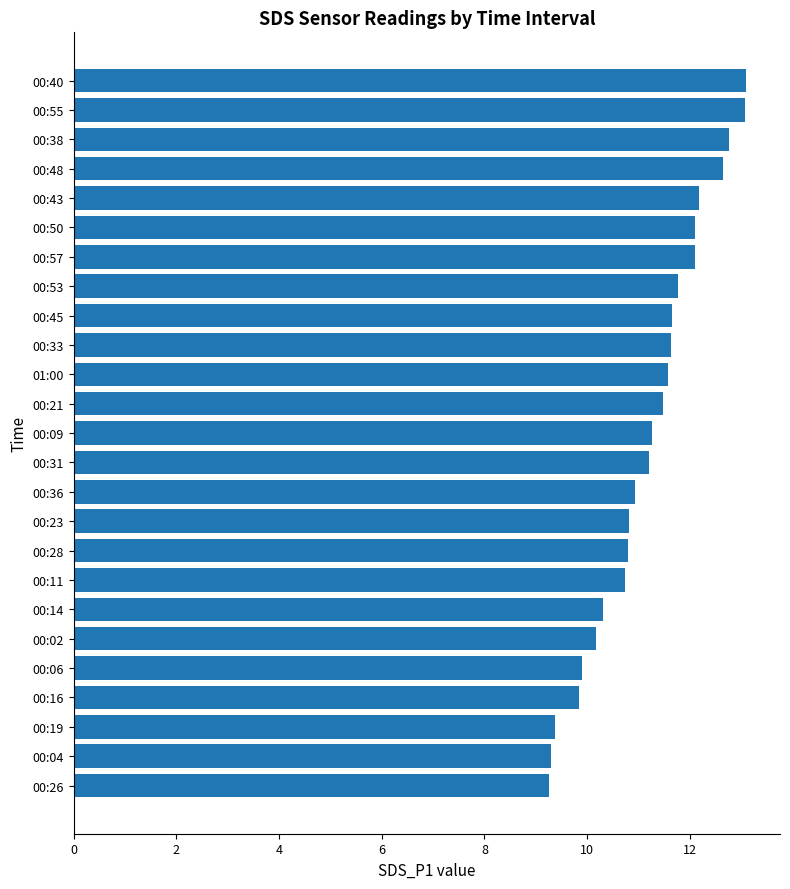

What is the ratio of the value at 00:28 to the value at 00:14?

1.0